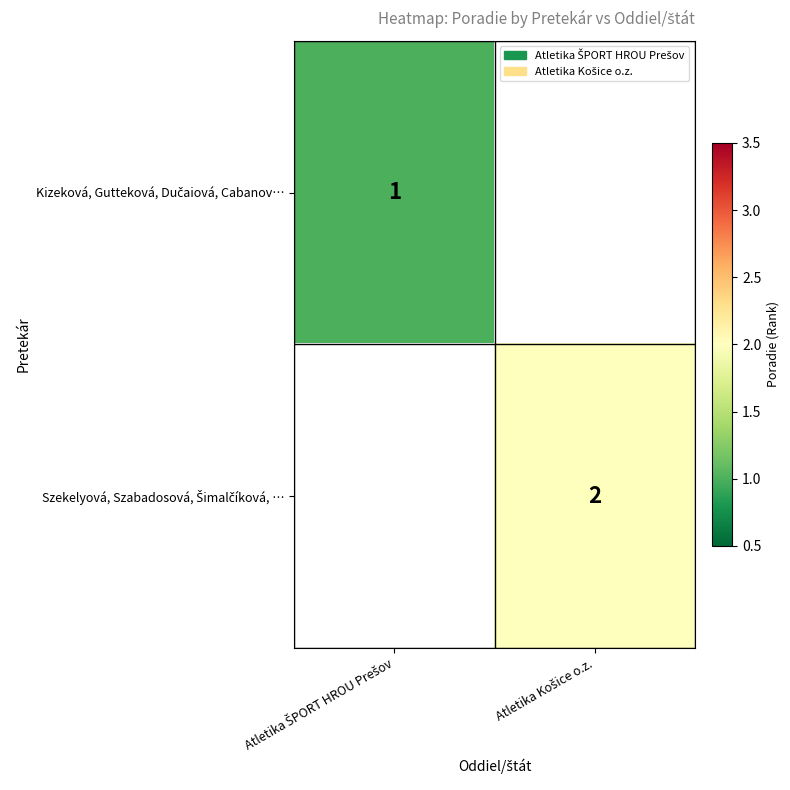

The Szekelyová, Szabadosová, Šimalčíková, … series shows 2.0 at Atletika Košice o.z.. True or false?

True